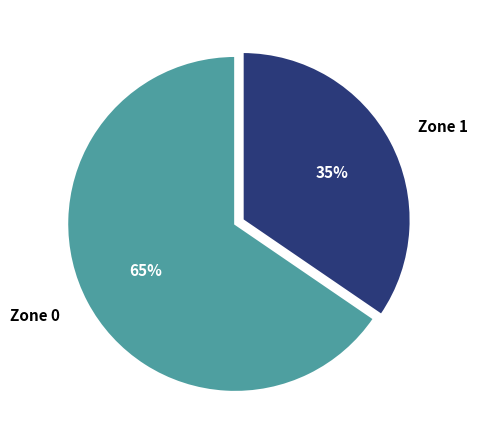

What is the smallest slice in the pie chart?

Zone 1